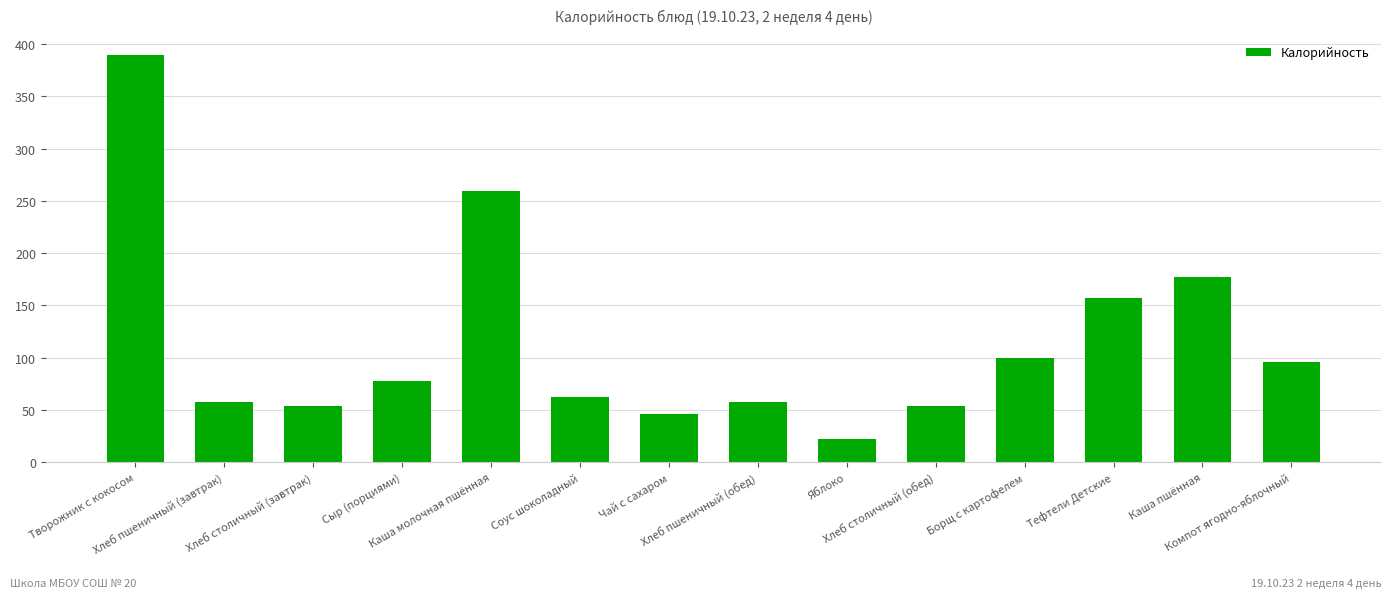

Which label corresponds to the smallest value in the chart?

Яблоко